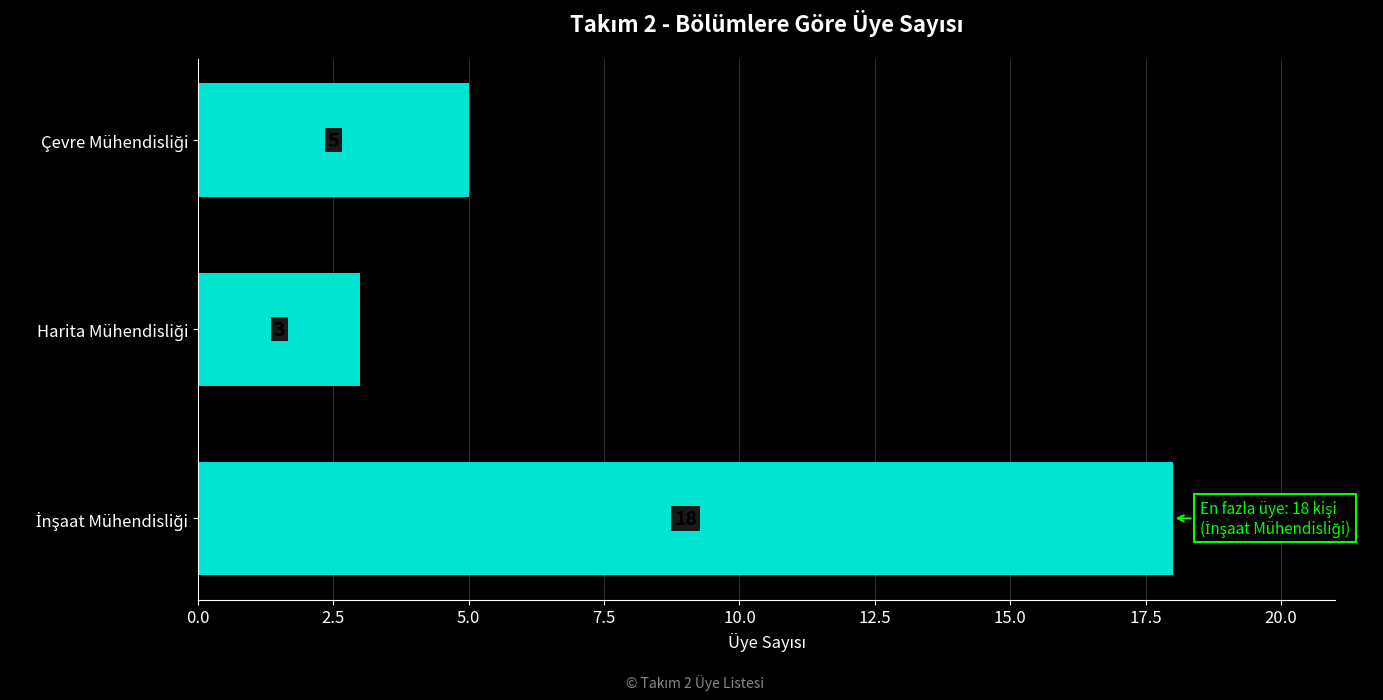

What is the minimum value shown in the chart?

3